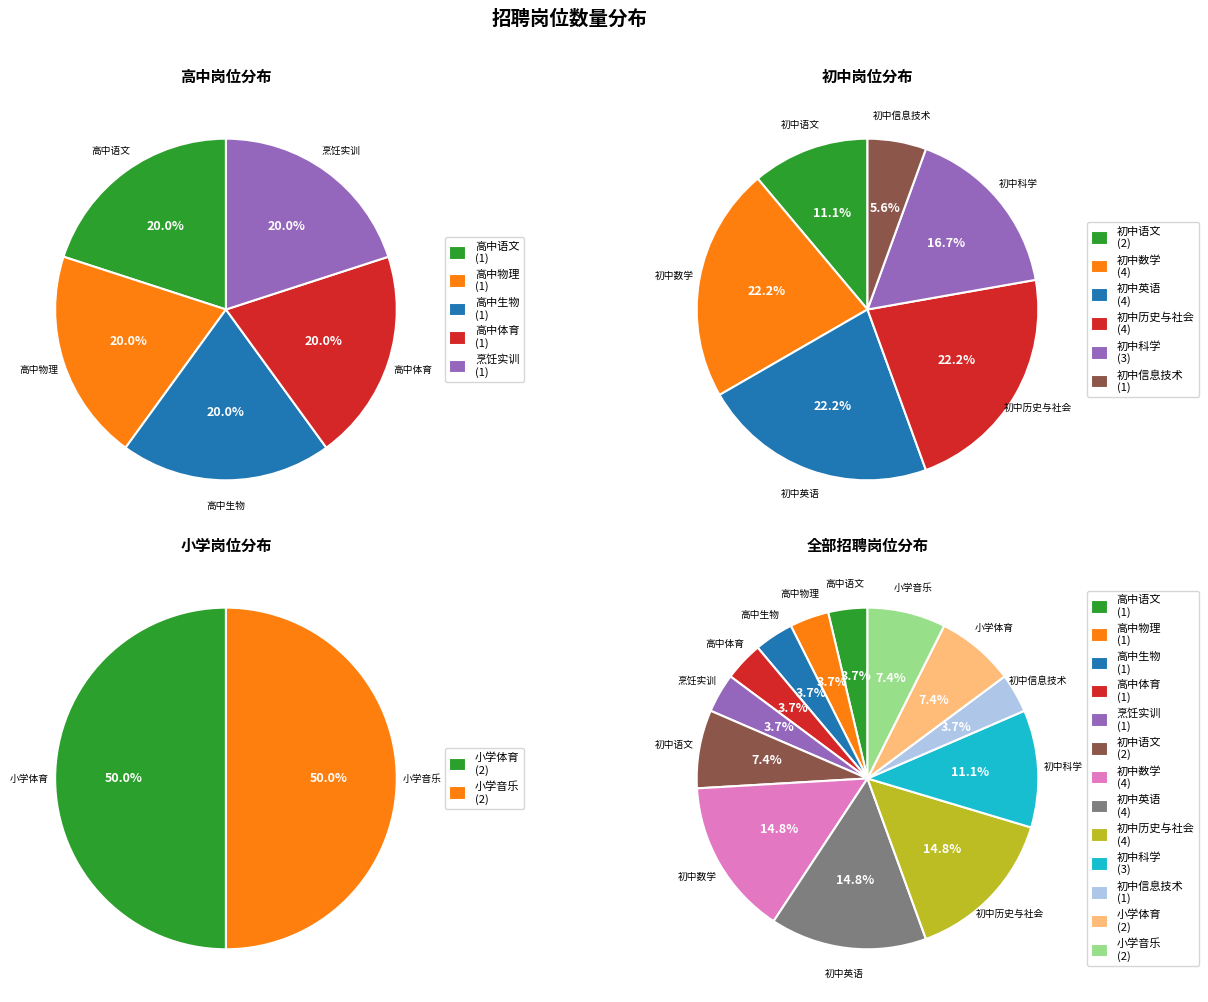

Between 小学音乐 and 烹饪实训, which is larger?

小学音乐